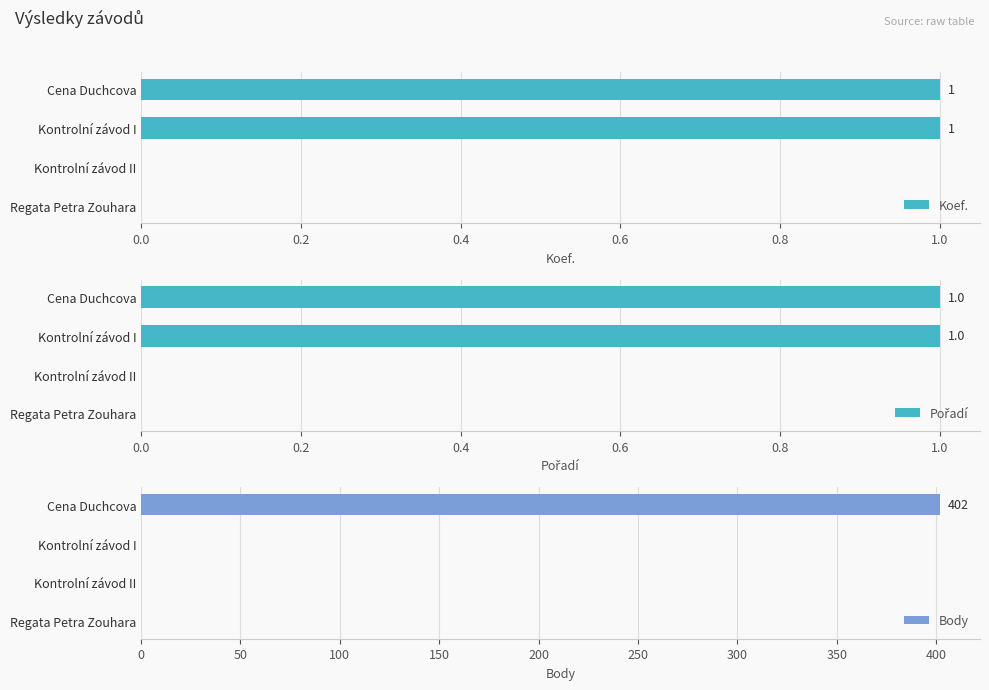

How many data points in Koef. are less than 1?

2